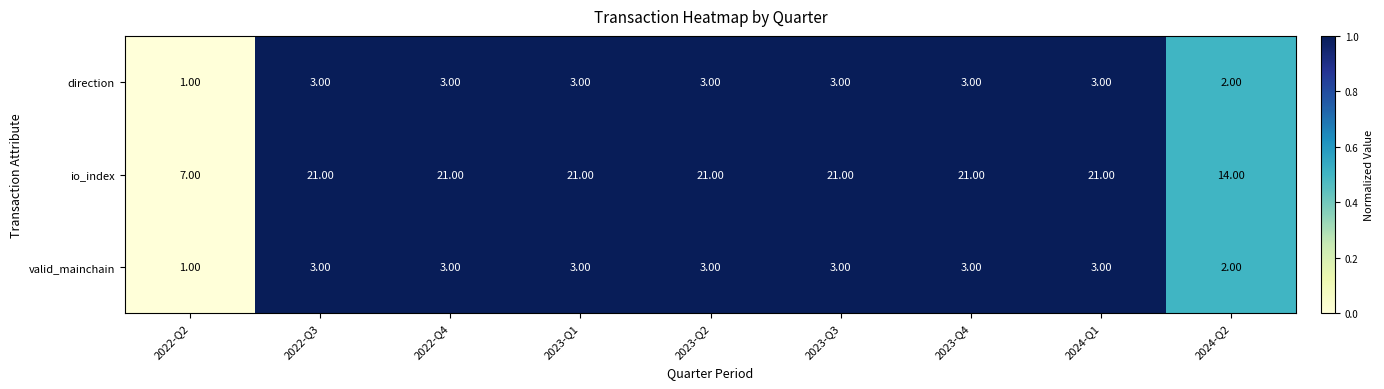

Which series changed the most between 2022-Q2 and 2024-Q2?

io_index